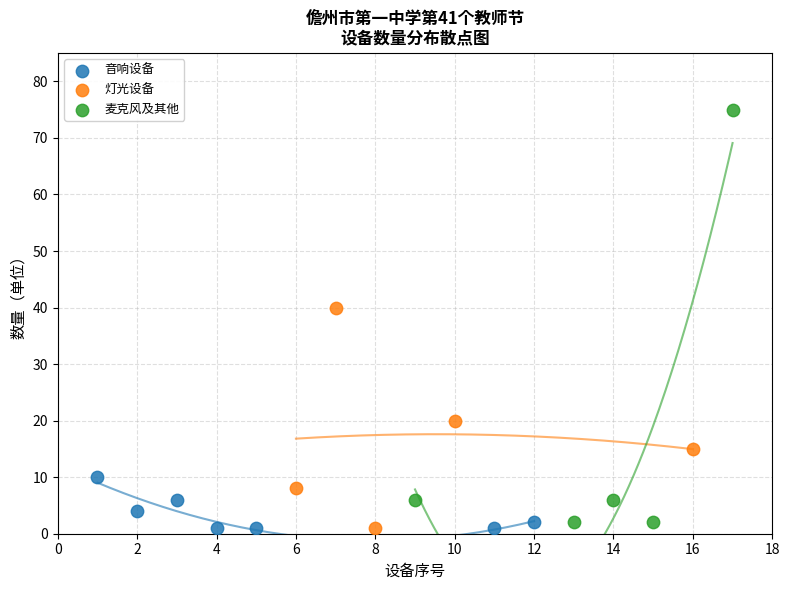

Which series reaches the maximum Y coordinate?

麦克风及其他